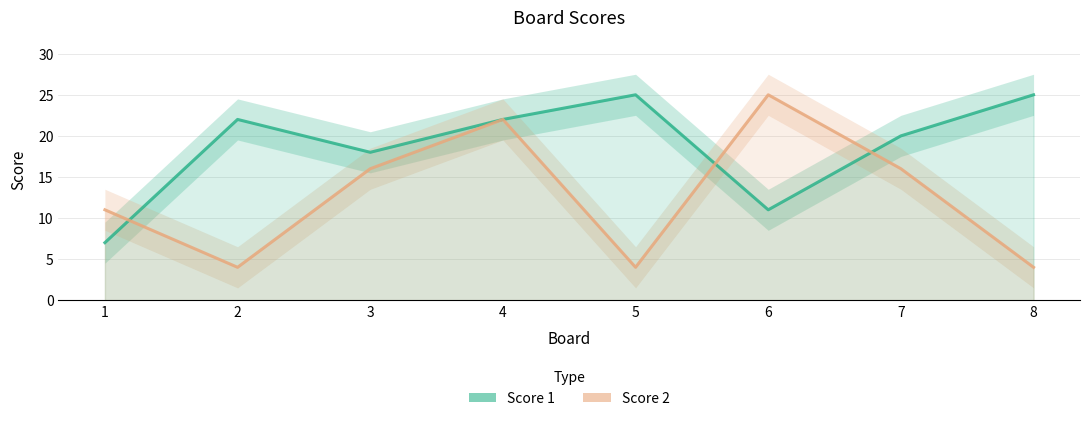

Reading left to right, list all the values displayed in this chart.

Score 1: 1=7	2=22	3=18	4=22	5=25	6=11	7=20	8=25
Score 2: 1=11	2=4	3=16	4=22	5=4	6=25	7=16	8=4